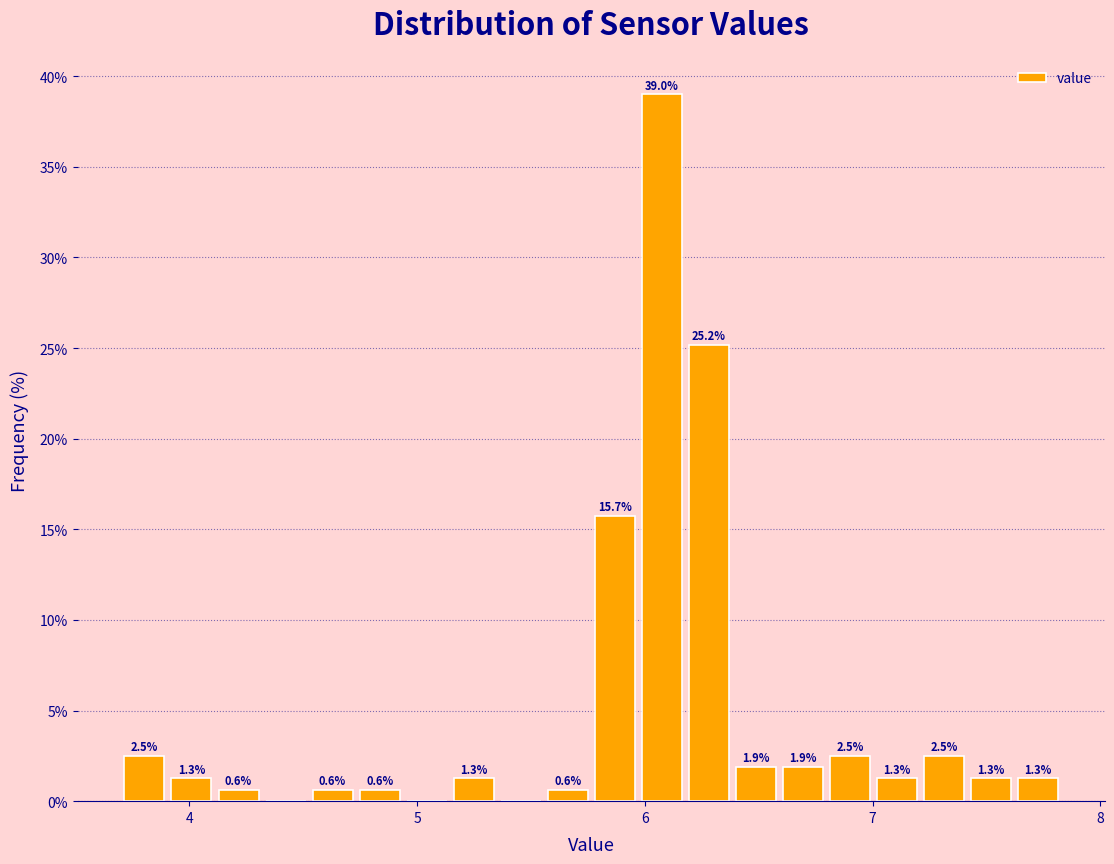

Around what value on the x-axis is the tallest bar? Give the approximate position of its centre, as read against the axis.

6.1